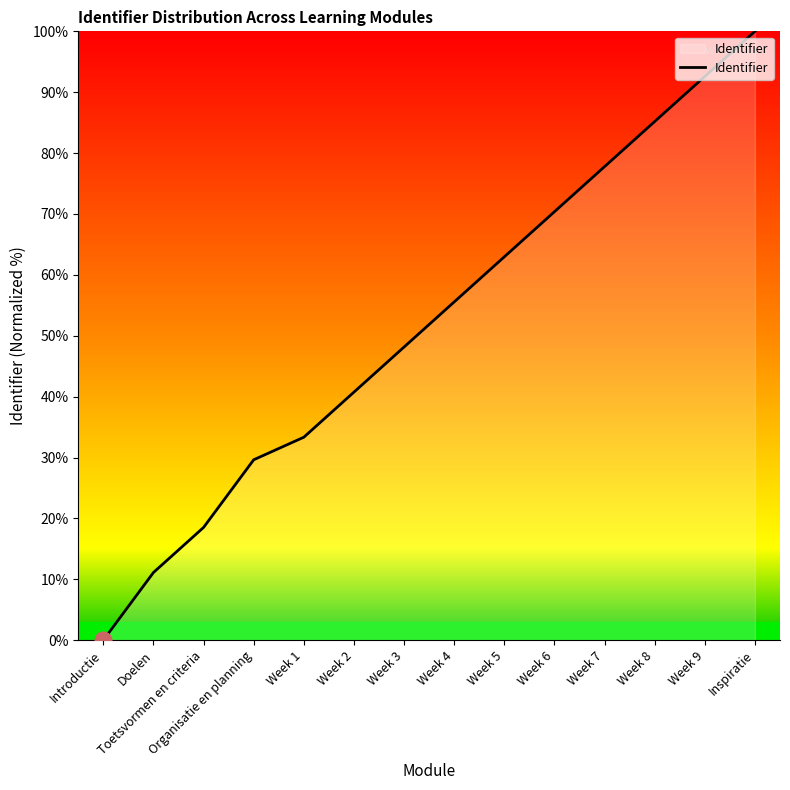

The value at Introductie is 0.0. True or false?

True